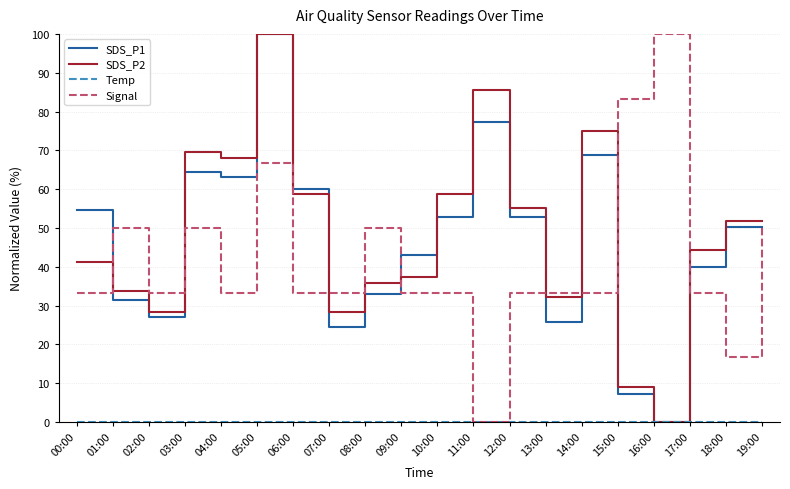

True or false: Signal and SDS_P2 intersect in this chart.

True